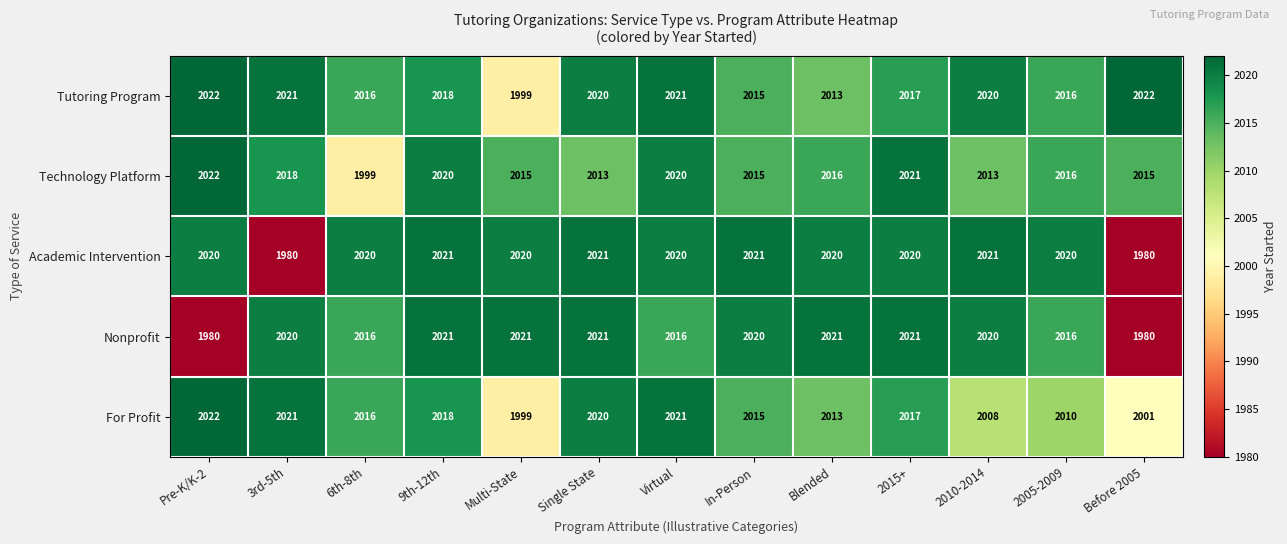

What is the difference between the maximum and minimum values in the For Profit series?

23